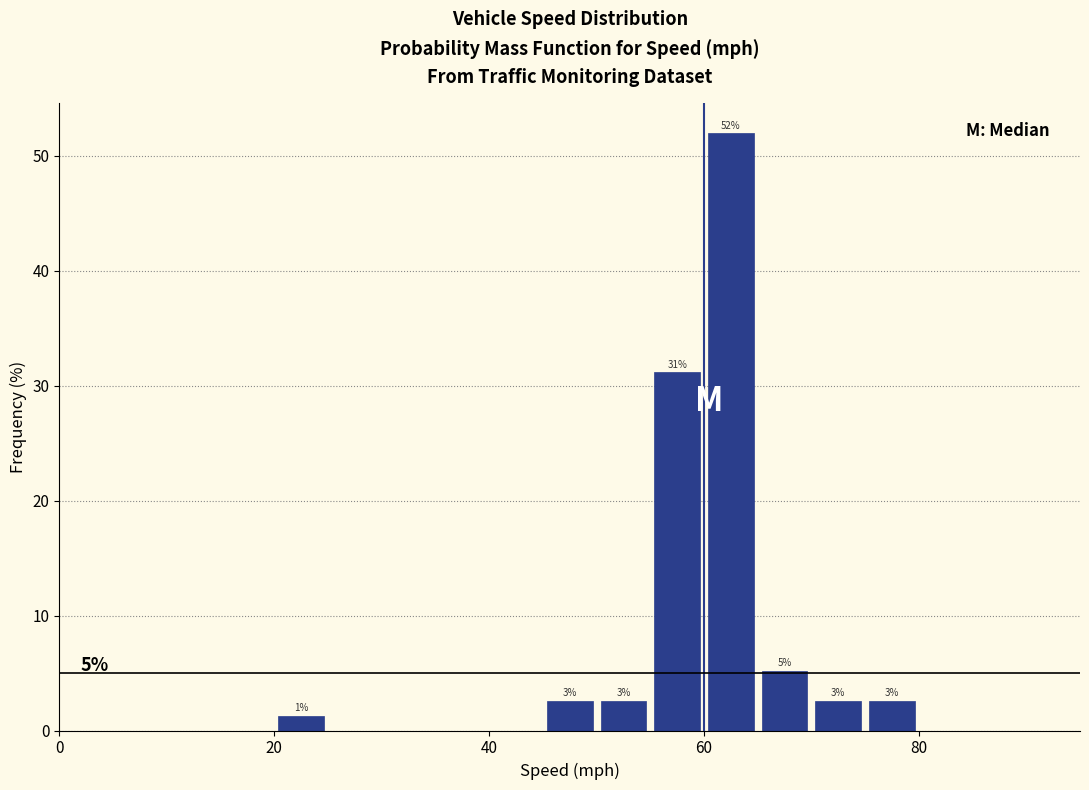

Read against the x-axis, roughly where is the centre of the tallest bar?

62